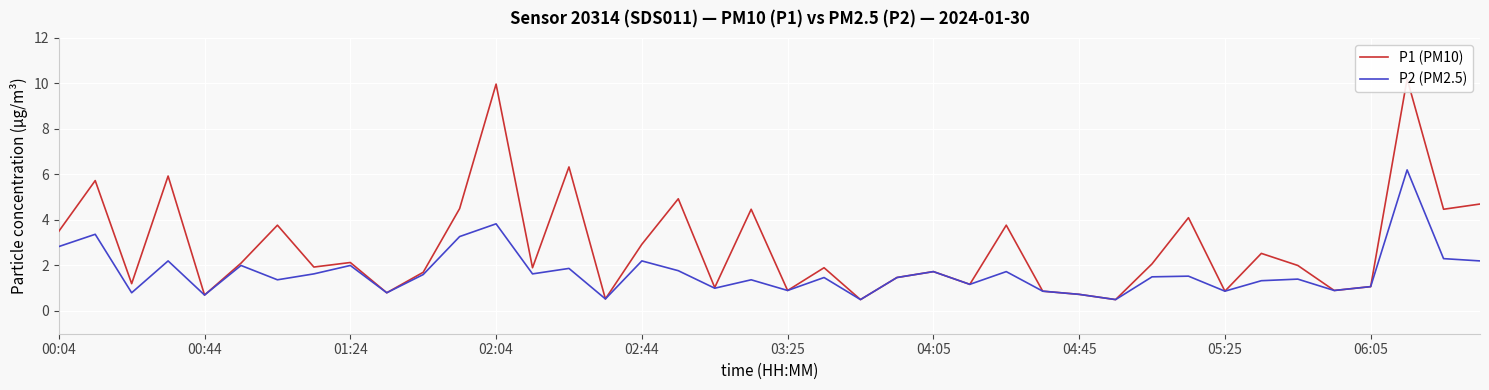

How many distinct data groups are displayed?

2